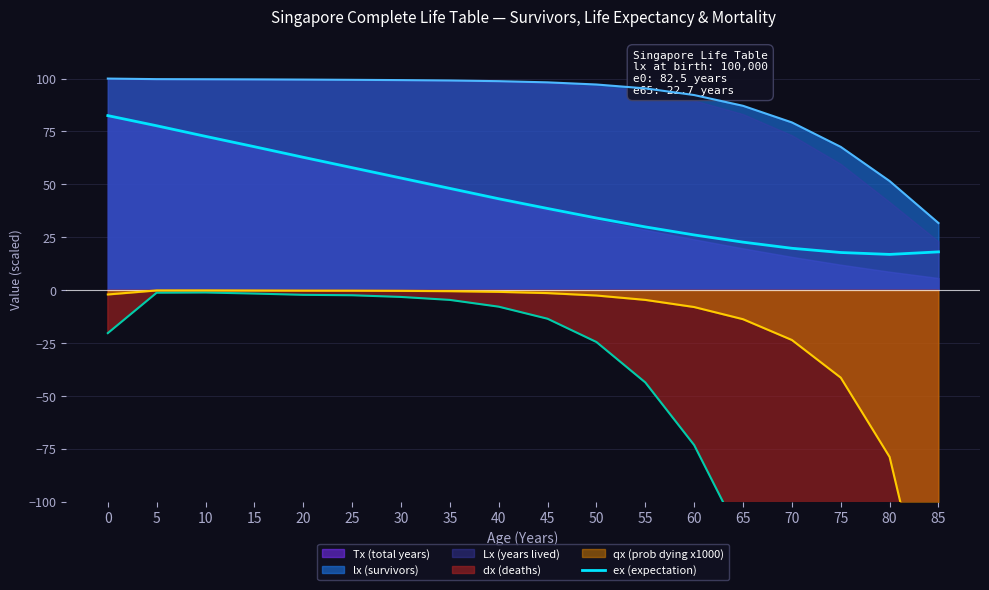

True or false: lx (survivors) and ex (expectation) intersect in this chart.

False